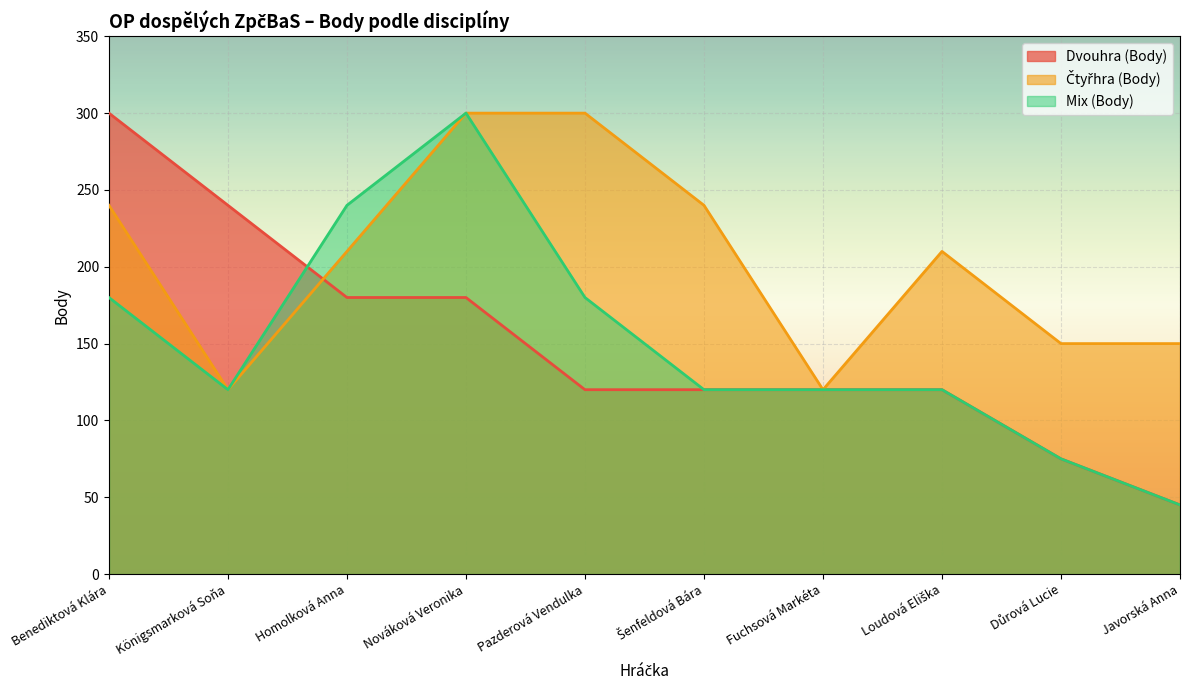

What is the difference between the highest and lowest values at Pazderová Vendulka?

180